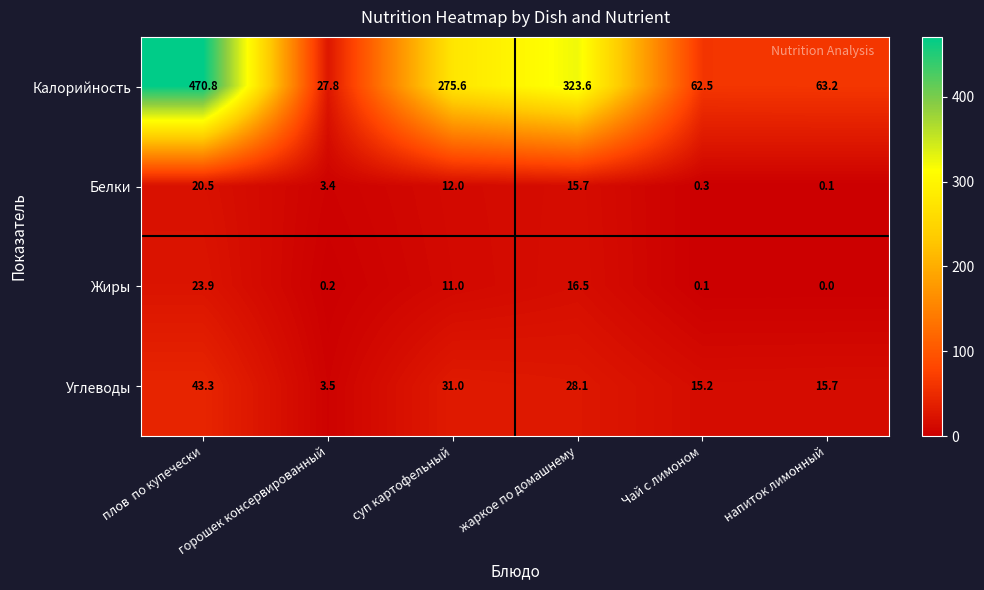

Which series has the largest total across all categories?

Калорийность